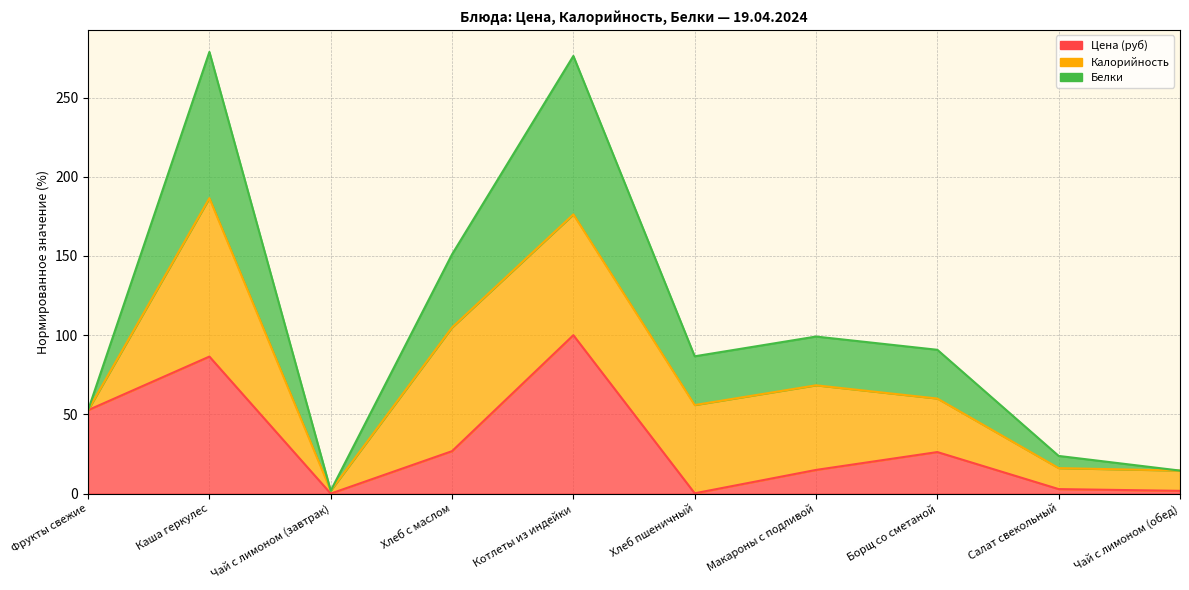

Which series has the widest spread of values?

Белки